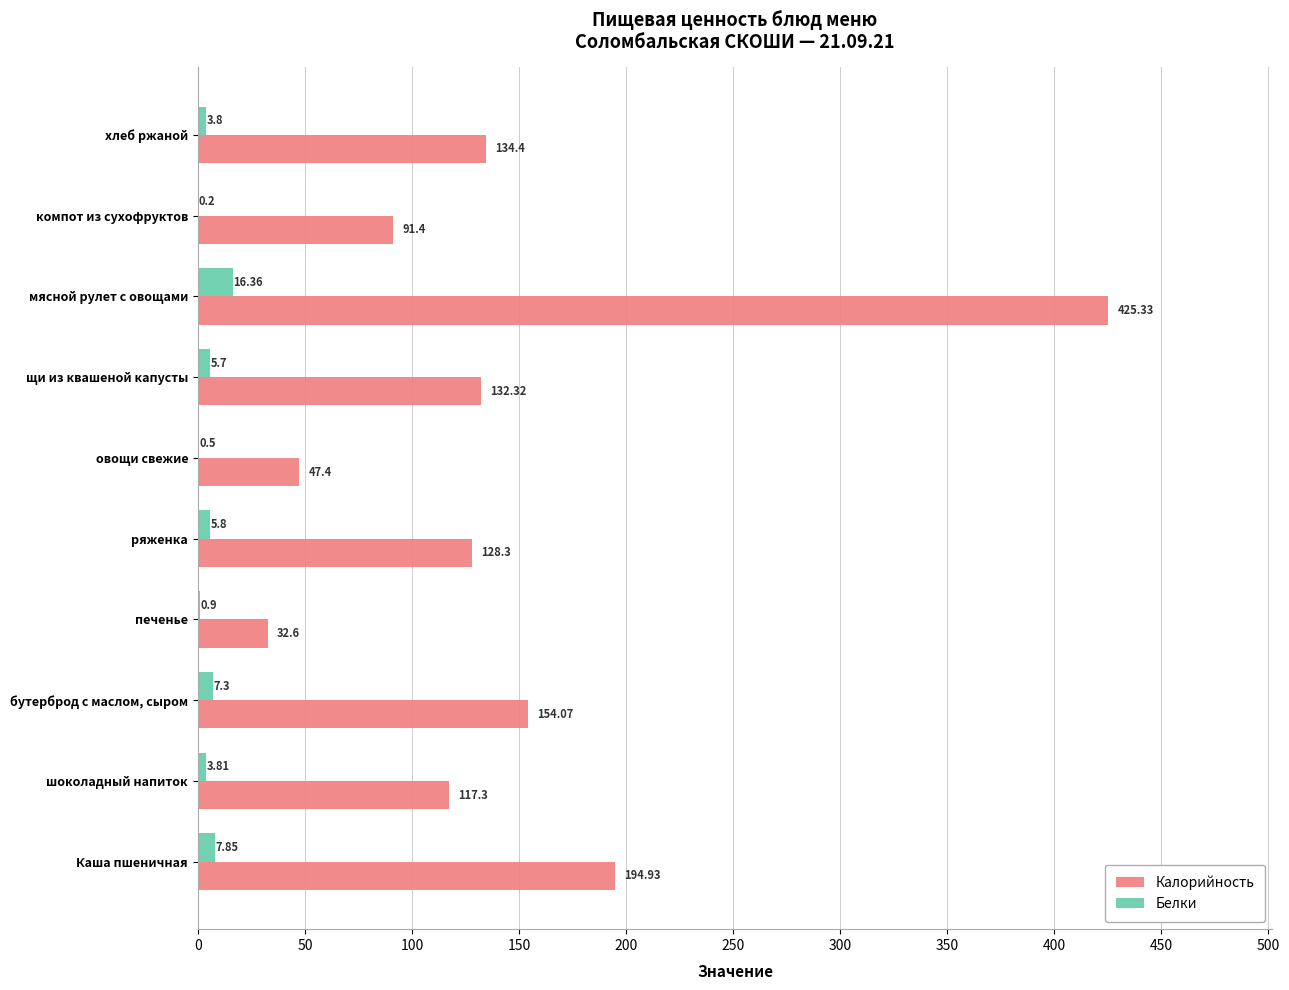

What is the sum of the Белки values at компот из сухофруктов and хлеб ржаной?

4.0